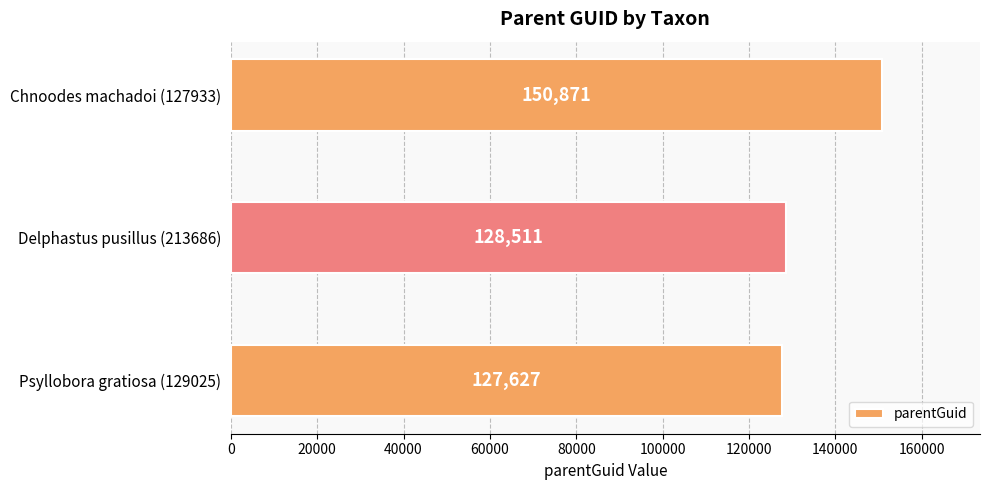

List the labels in order of value, largest first.

Chnoodes machadoi (127933), Delphastus pusillus (213686), Psyllobora gratiosa (129025)